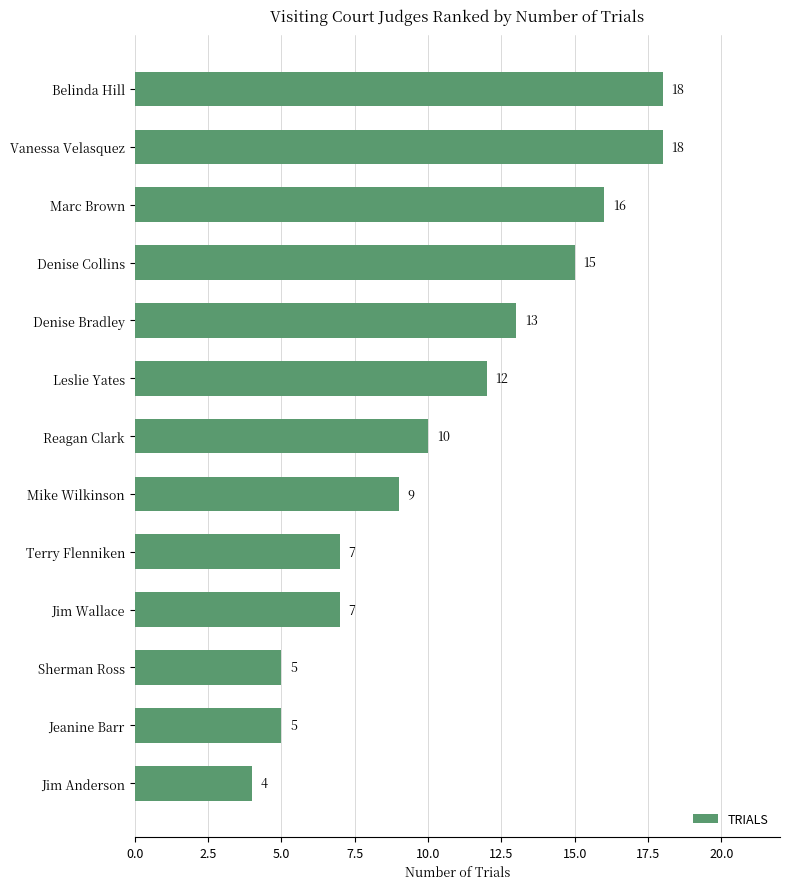

Which has a higher value, Jim Wallace or Mike Wilkinson?

Mike Wilkinson